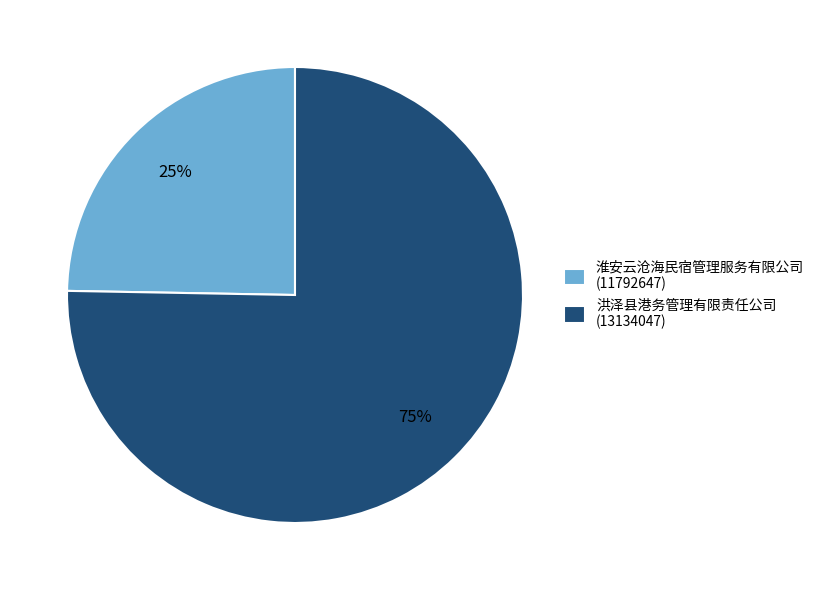

Do 淮安云沧海民宿管理服务有限公司 (11792647) and 洪泽县港务管理有限责任公司 (13134047) together represent more than half of the pie?

Yes